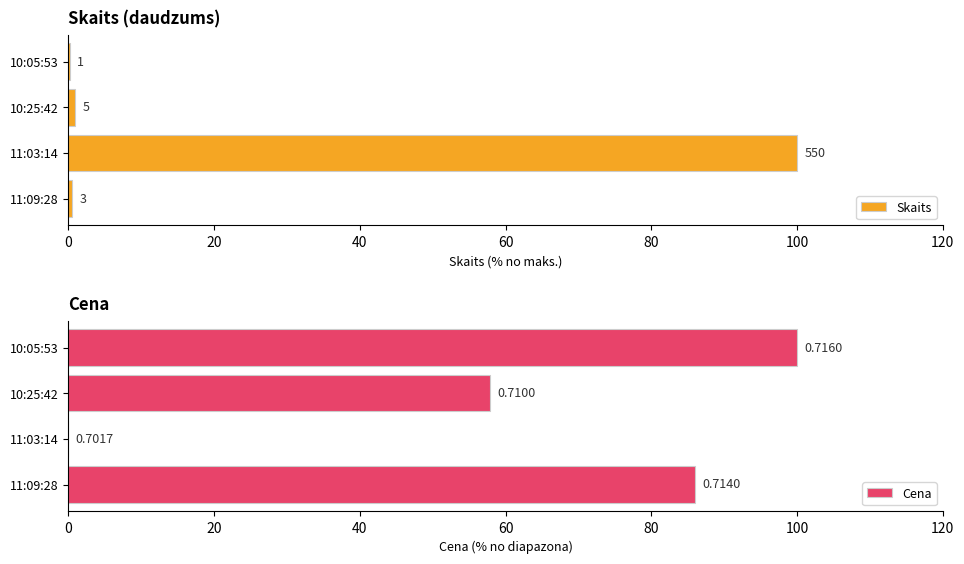

Is it true that Cena equals 66.5 at 11:03:14?

False